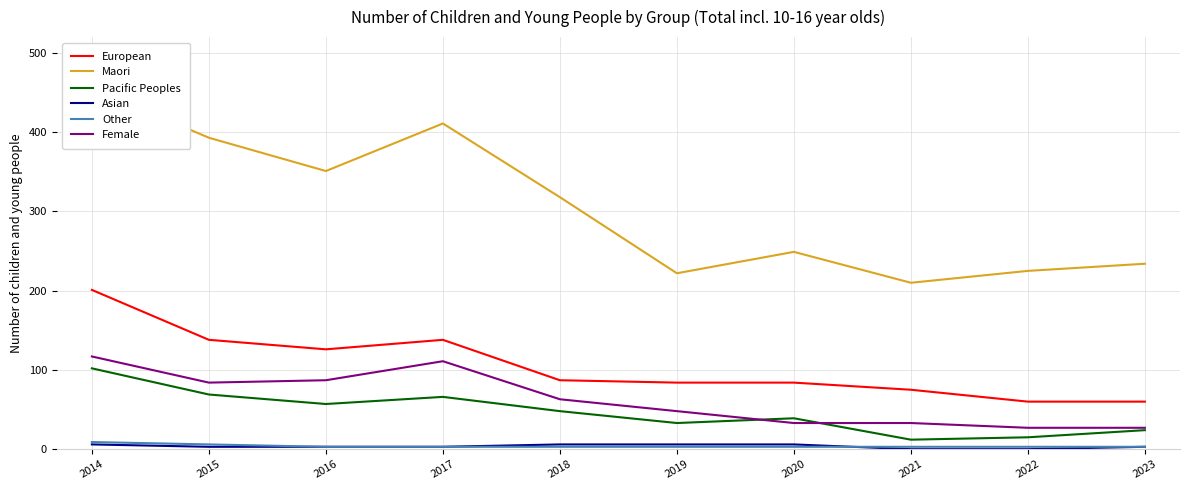

Which label corresponds to the largest value in the chart?

2014